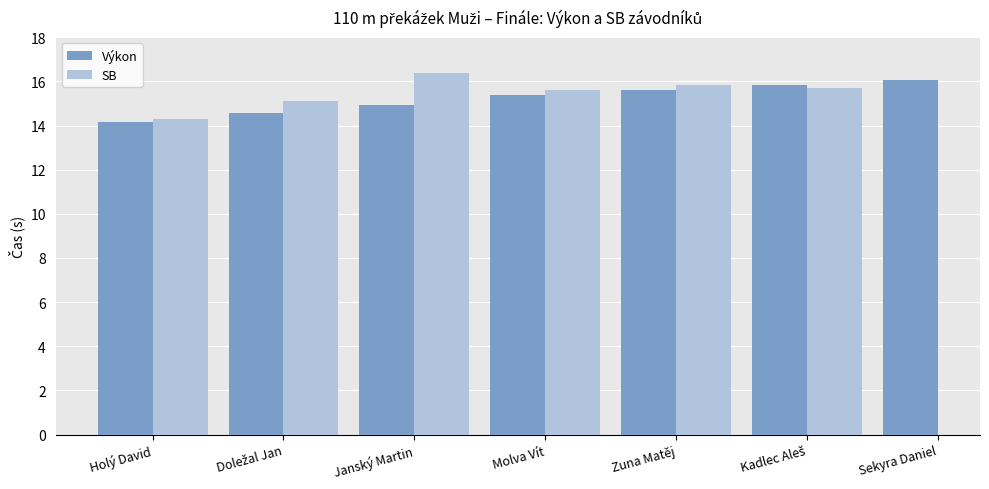

At which label does Výkon reach its peak?

Sekyra Daniel